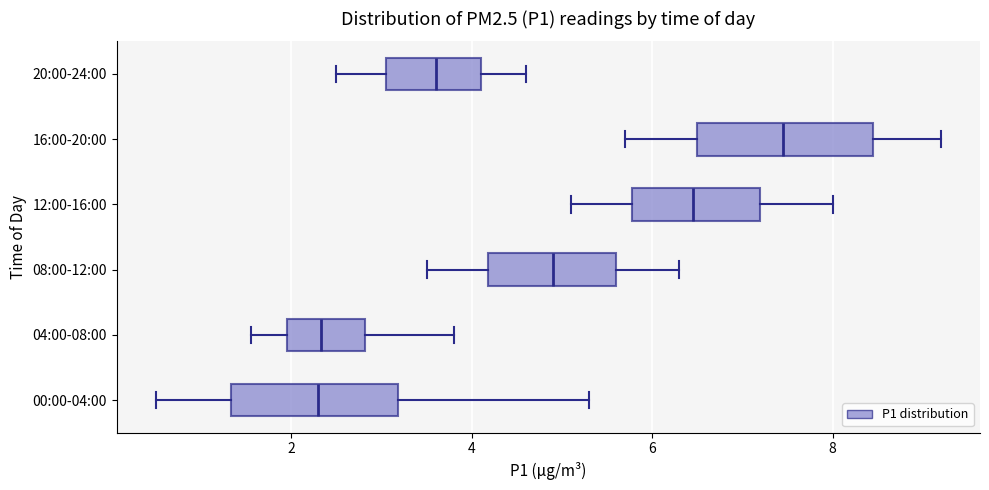

Reading bottom to top, read every box against the x-axis: the position of its median line, the range the box covers, and the ends of its whiskers. The values are not printed on the chart, so give them approximately, as read against the axis.

00:00-04:00: median 2.4, box 1.4 to 3.2, whiskers 0.6 to 5.4
04:00-08:00: median 2.4, box 2.0 to 2.8, whiskers 1.6 to 3.8
08:00-12:00: median 5.0, box 4.2 to 5.6, whiskers 3.6 to 6.4
12:00-16:00: median 6.4, box 5.8 to 7.2, whiskers 5.2 to 8.0
16:00-20:00: median 7.4, box 6.6 to 8.4, whiskers 5.8 to 9.2
20:00-24:00: median 3.6, box 3.0 to 4.2, whiskers 2.6 to 4.6